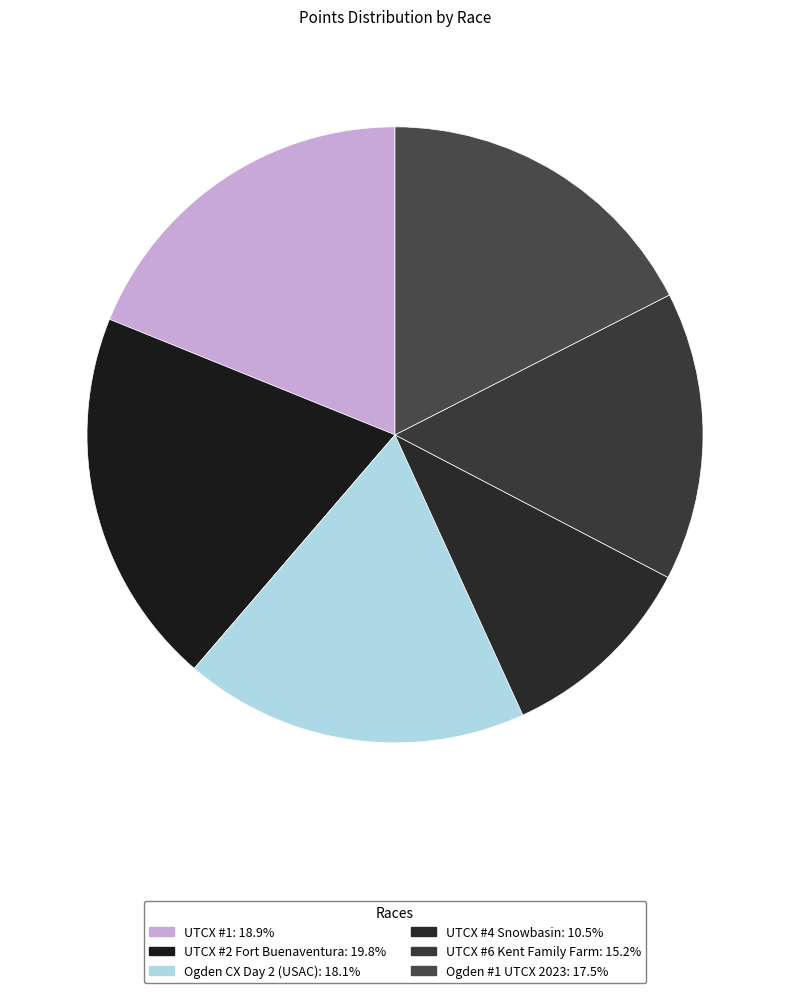

Between UTCX #2 Fort Buenaventura and UTCX #1, which is larger?

UTCX #2 Fort Buenaventura